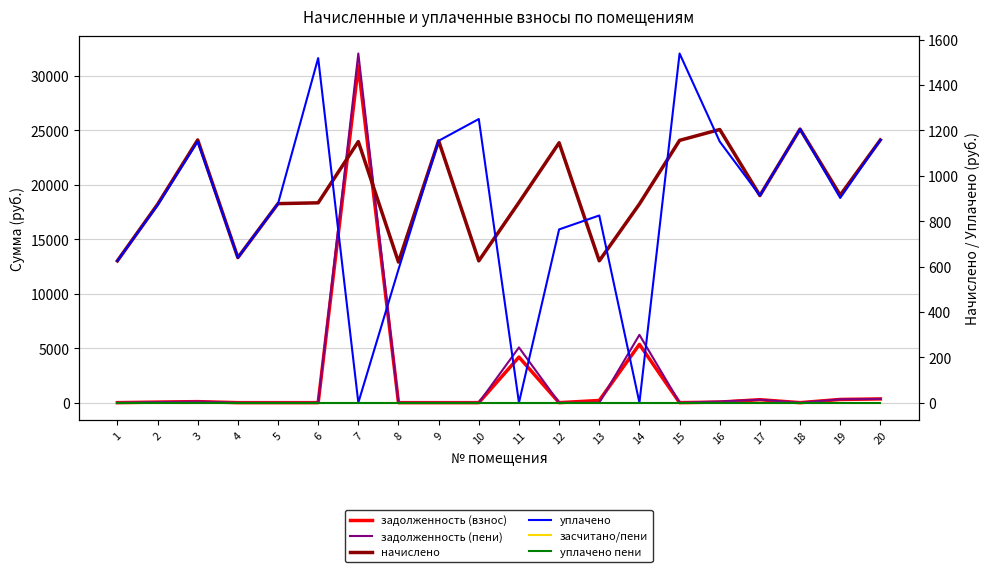

True or false: уплачено пени and задолженность (пени) cross at least once.

False